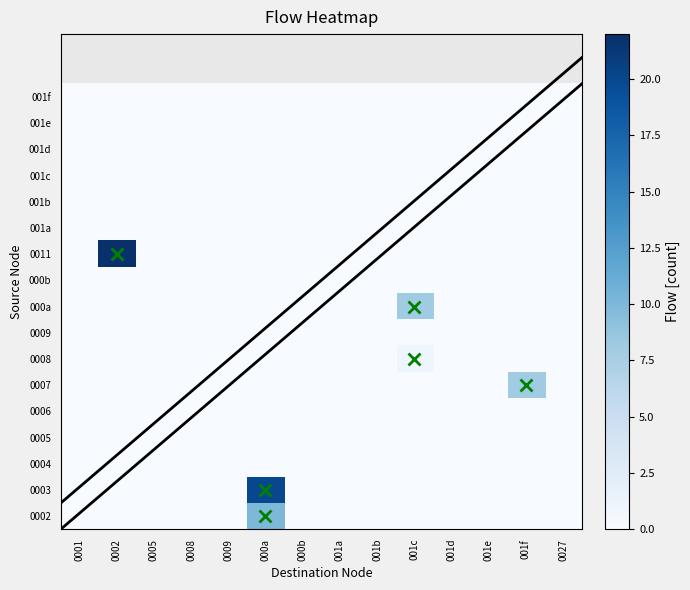

What is the maximum value shown in the chart?

22